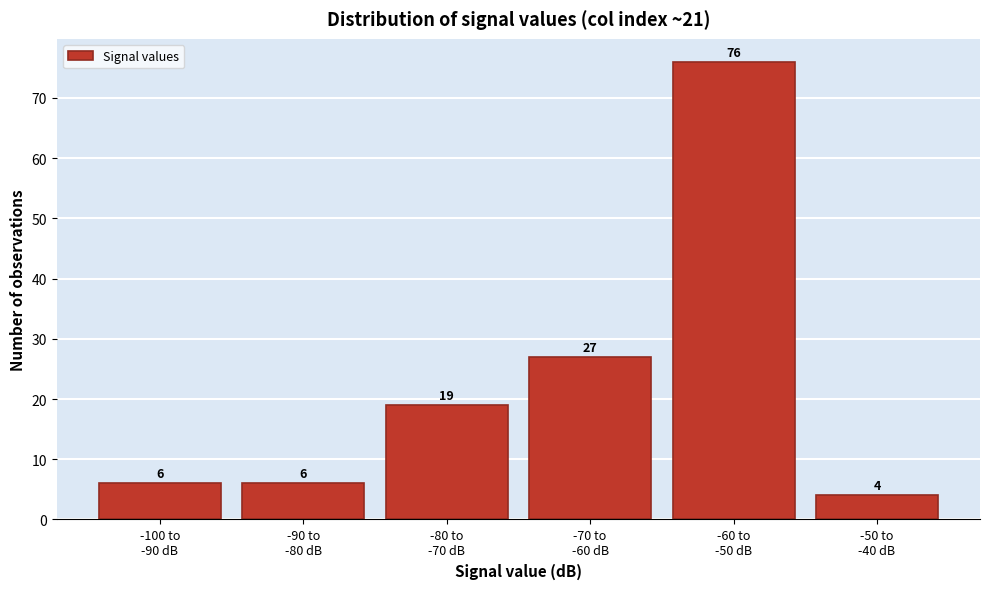

Reading left to right, extract all data points from this chart.

6	6	19	27	76	4